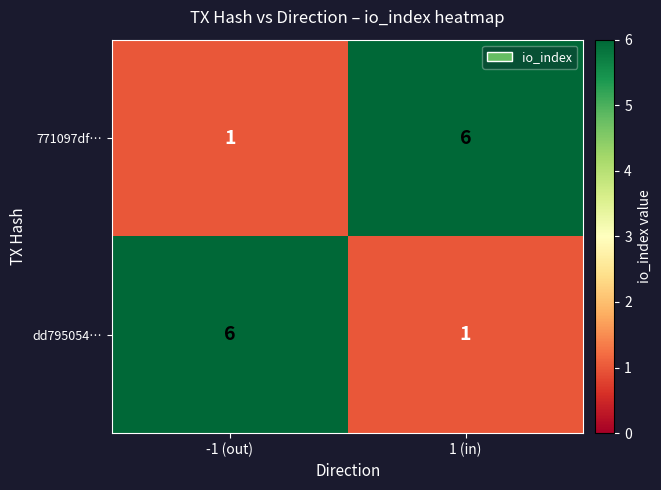

What is the total value across all series at -1 (out)?

7